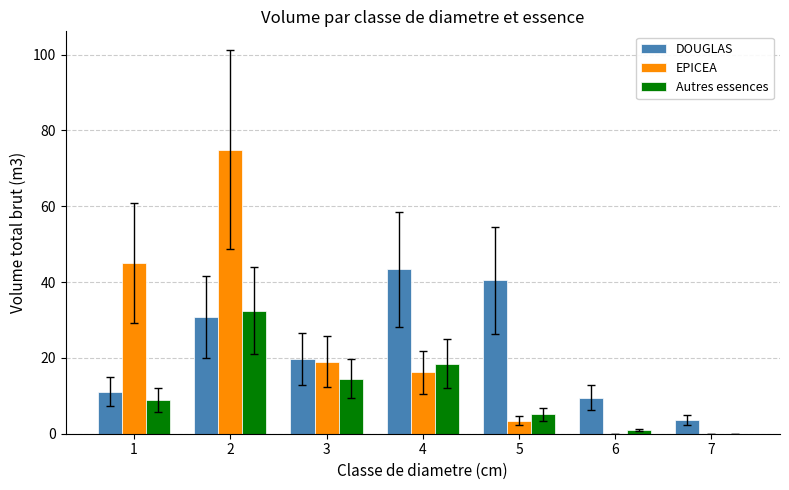

At which category is the sum across all series the highest?

2